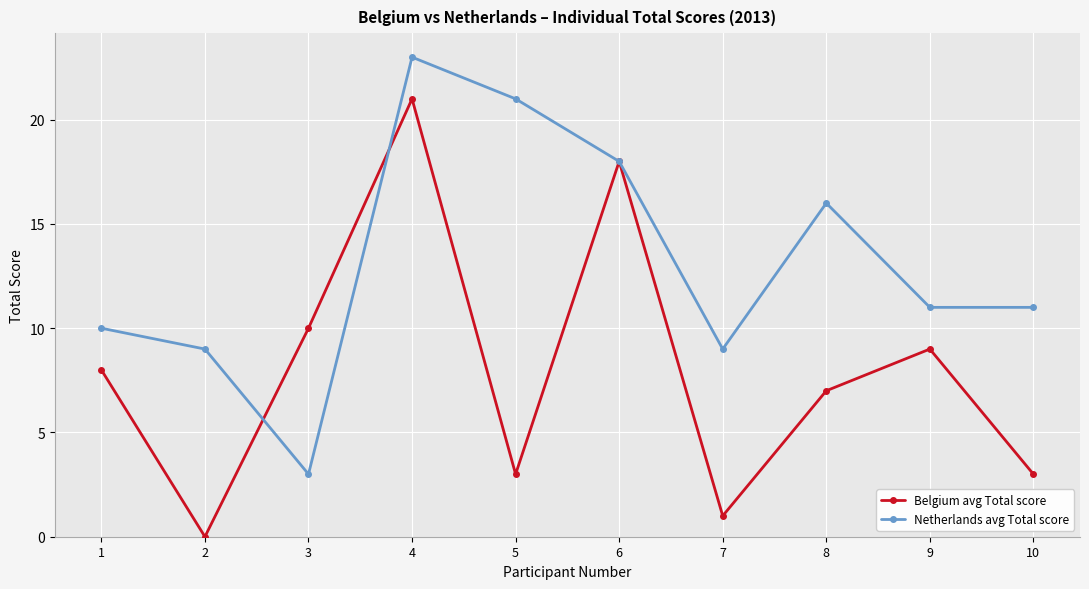

How many lines are shown in the chart?

2